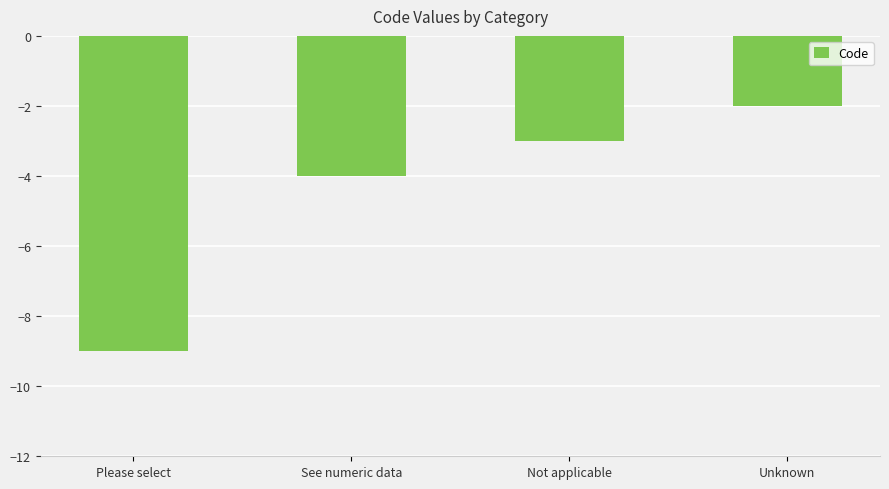

Rank the categories by value from lowest to highest.

Please select, See numeric data, Not applicable, Unknown